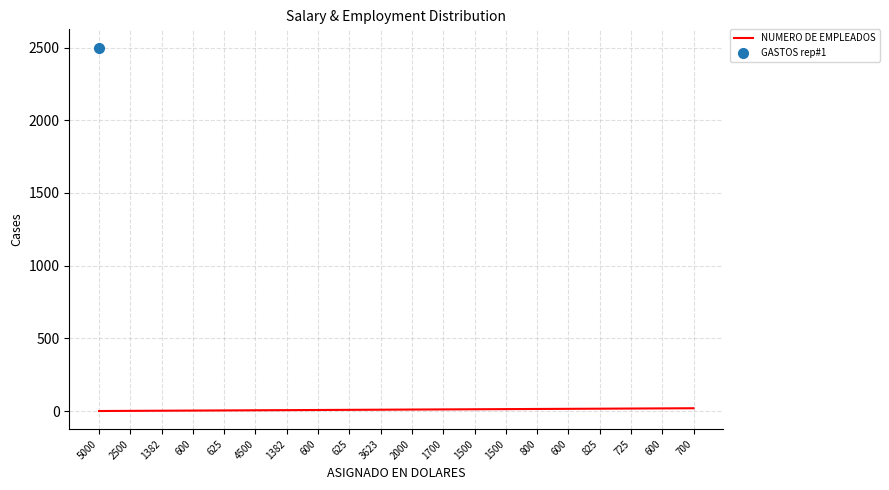

What is the value of the 1st point from the left?

1